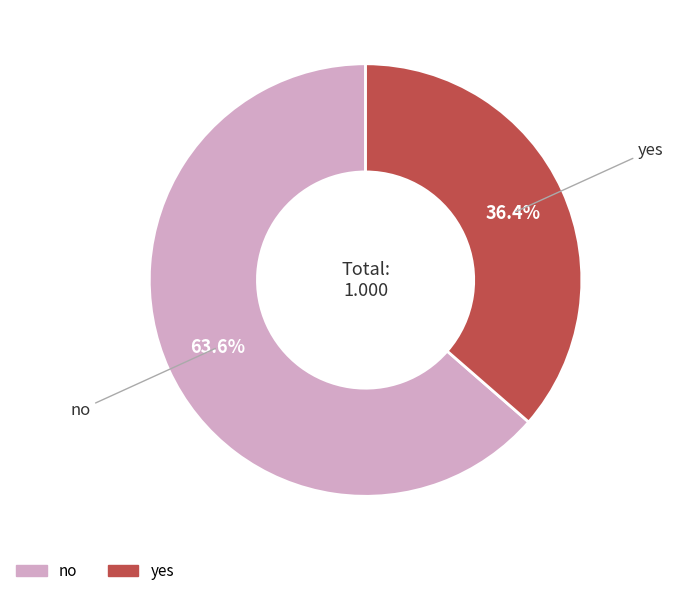

Which slice is the smallest?

yes